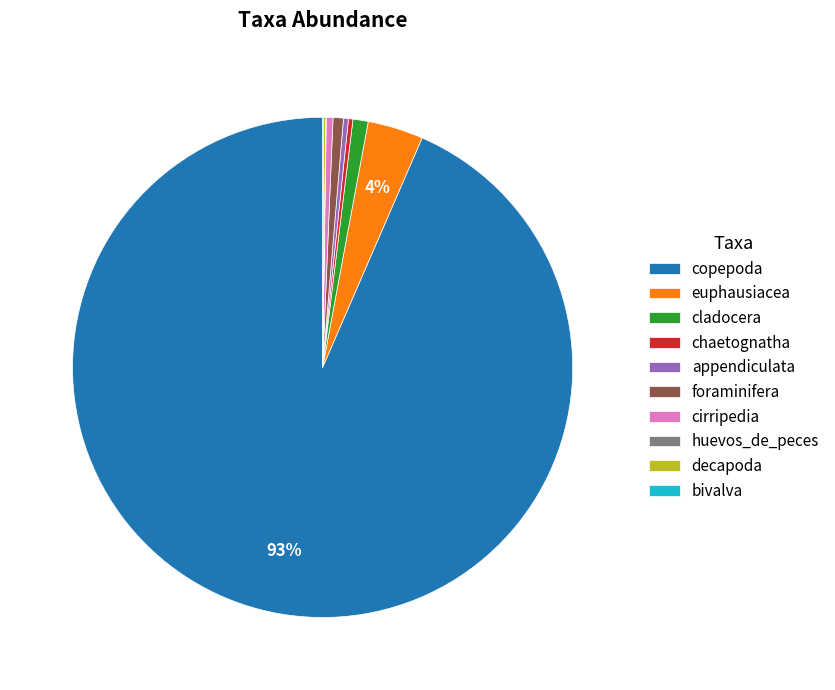

Which category has the biggest portion of the pie?

copepoda